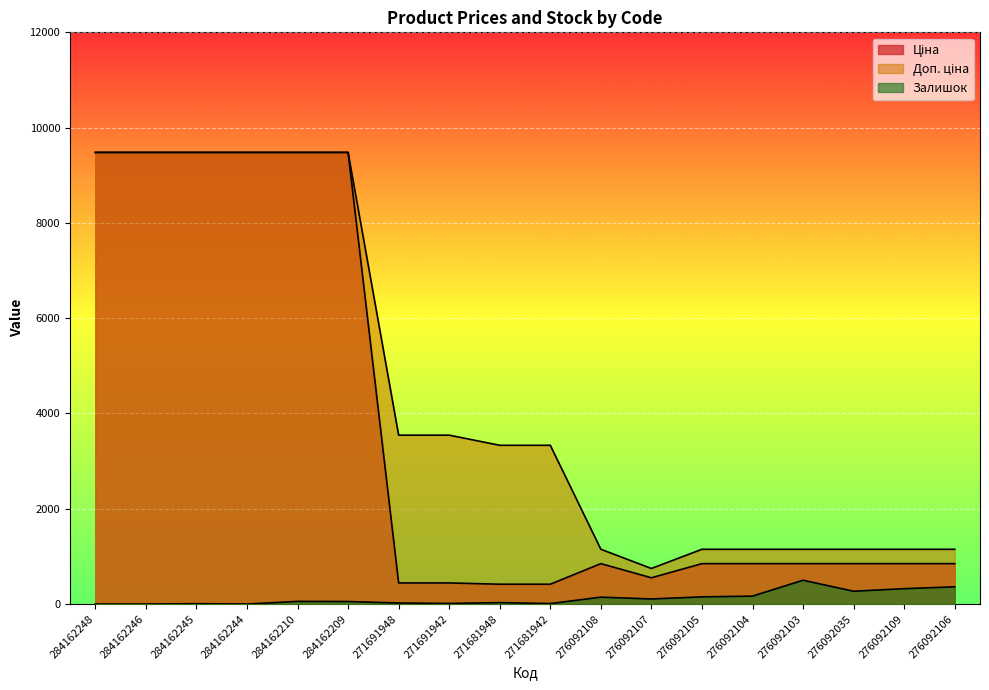

What is the label of the 13th point from the left?

276092105